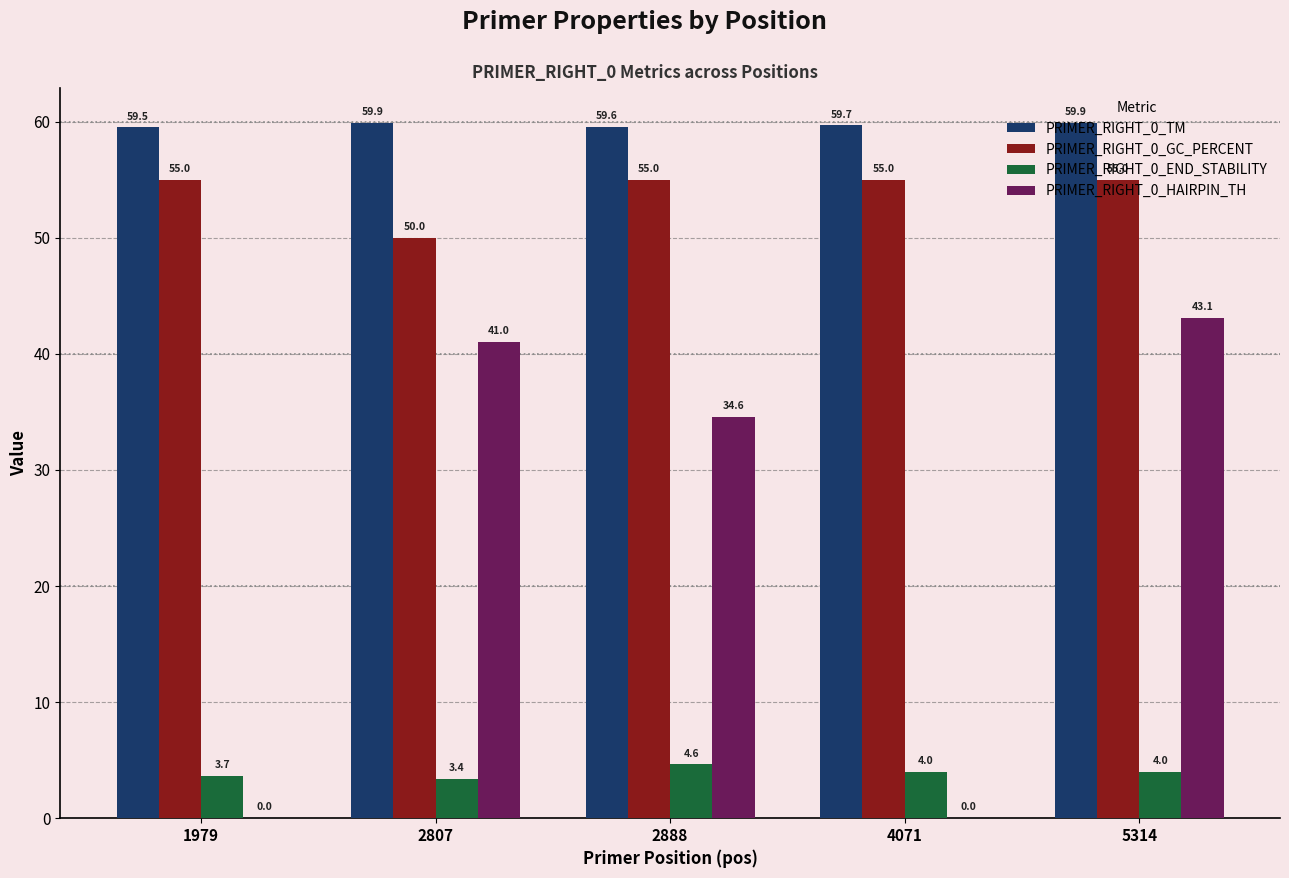

True or false: PRIMER_RIGHT_0_END_STABILITY has a value of 5.7 at 2807.

False